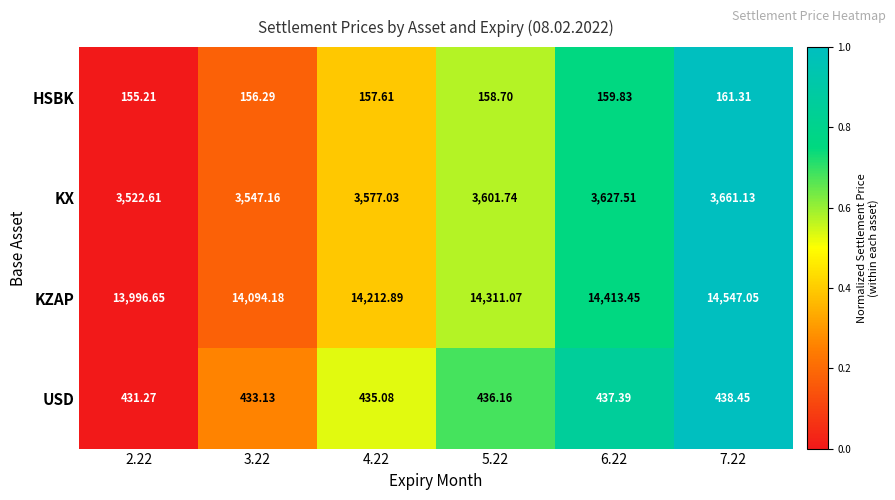

How many distinct data groups are displayed?

4